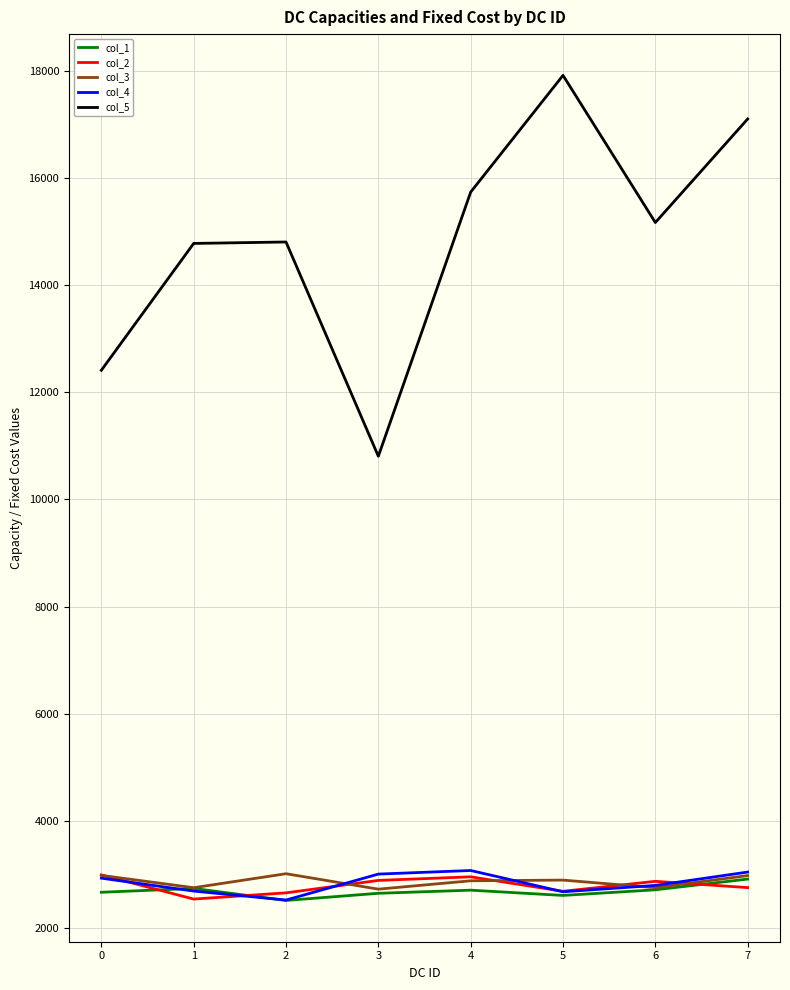

The value of col_5 at 2 is 14803. True or false?

True